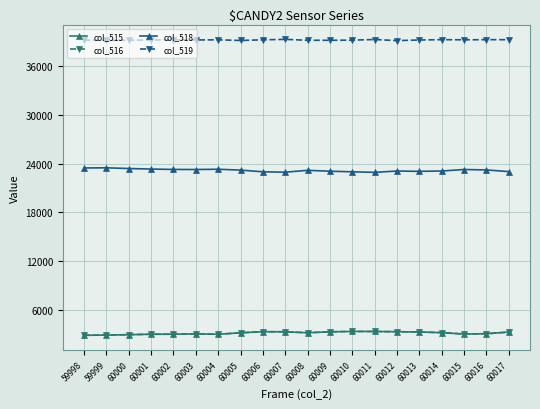

What is the maximum value for col_515?

3356